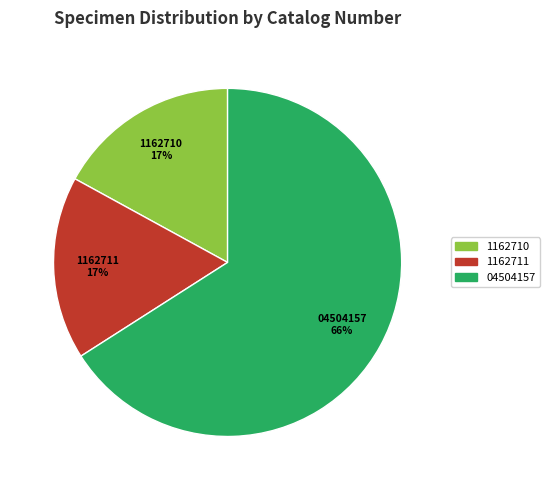

Which slice represents more than half of the pie?

04504157